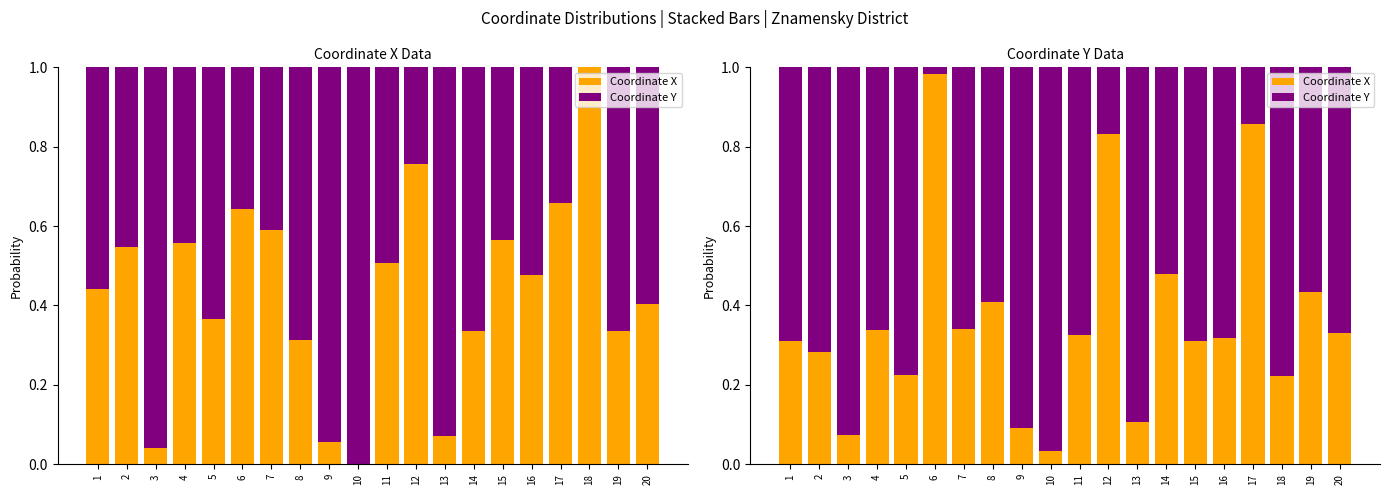

What are all the series names shown in the legend?

Coordinate X, Coordinate Y